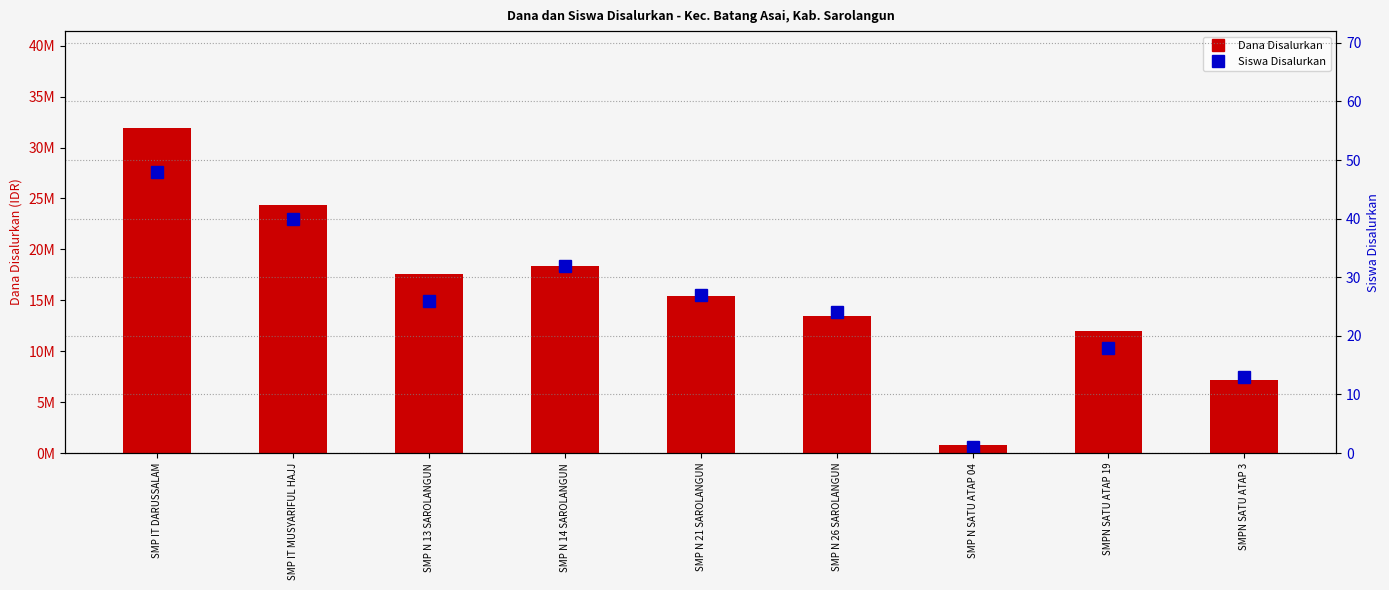

Where does the Dana Disalurkan series first go above 15375000?

SMP IT DARUSSALAM